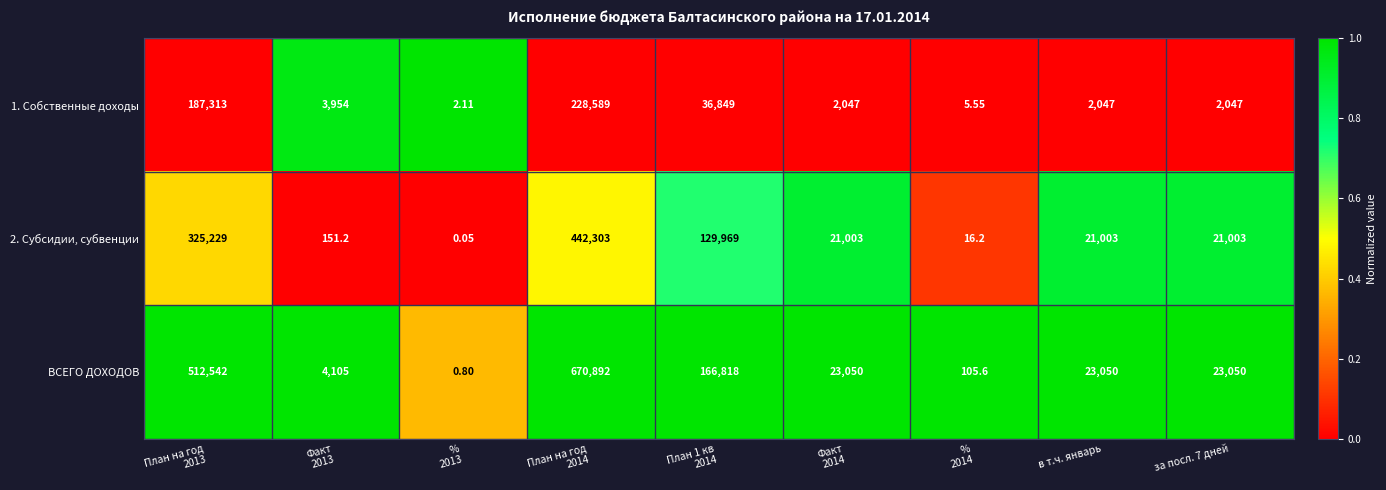

Which series has the widest spread of values?

ВСЕГО ДОХОДОВ